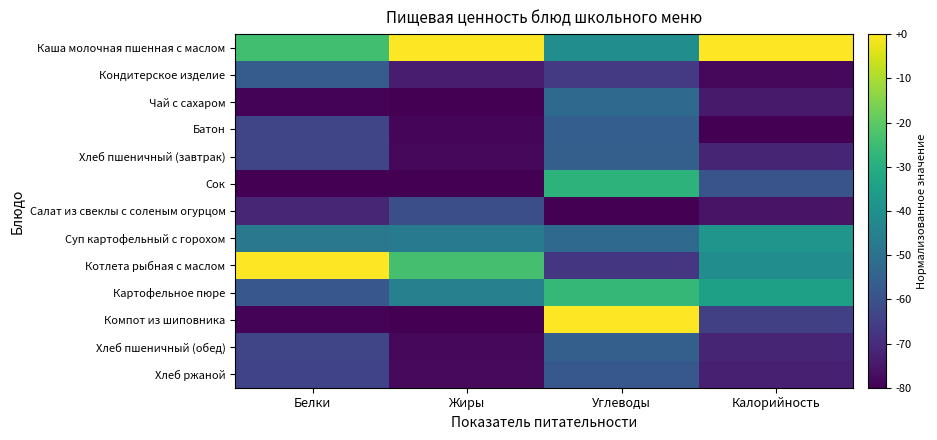

Reading right to left, list all the values displayed in this chart.

Каша молочная пшенная с маслом: Калорийность=0.0	Углеводы=-40.8	Жиры=0.0	Белки=-24.3
Кондитерское изделие: Калорийность=-78.4	Углеводы=-66.5	Жиры=-74.0	Белки=-56.7
Чай с сахаром: Калорийность=-74.4	Углеводы=-52.8	Жиры=-80.0	Белки=-79.3
Батон: Калорийность=-80.0	Углеводы=-55.9	Жиры=-78.7	Белки=-63.3
Хлеб пшеничный (завтрак): Калорийность=-71.9	Углеводы=-55.7	Жиры=-78.4	Белки=-63.3
Сок: Калорийность=-59.4	Углеводы=-28.2	Жиры=-80.0	Белки=-80.0
Салат из свеклы с соленым огурцом: Калорийность=-75.9	Углеводы=-80.0	Жиры=-60.8	Белки=-71.3
Суп картофельный с горохом: Калорийность=-38.3	Углеводы=-52.5	Жиры=-46.9	Белки=-48.0
Котлета рыбная с маслом: Калорийность=-40.8	Углеводы=-67.2	Жиры=-23.6	Белки=0.0
Картофельное пюре: Калорийность=-34.6	Углеводы=-26.7	Жиры=-45.3	Белки=-58.2
Компот из шиповника: Калорийность=-64.7	Углеводы=0.0	Жиры=-80.0	Белки=-79.3
Хлеб пшеничный (обед): Калорийность=-71.9	Углеводы=-55.7	Жиры=-78.4	Белки=-63.3
Хлеб ржаной: Калорийность=-72.9	Углеводы=-58.0	Жиры=-77.9	Белки=-64.0